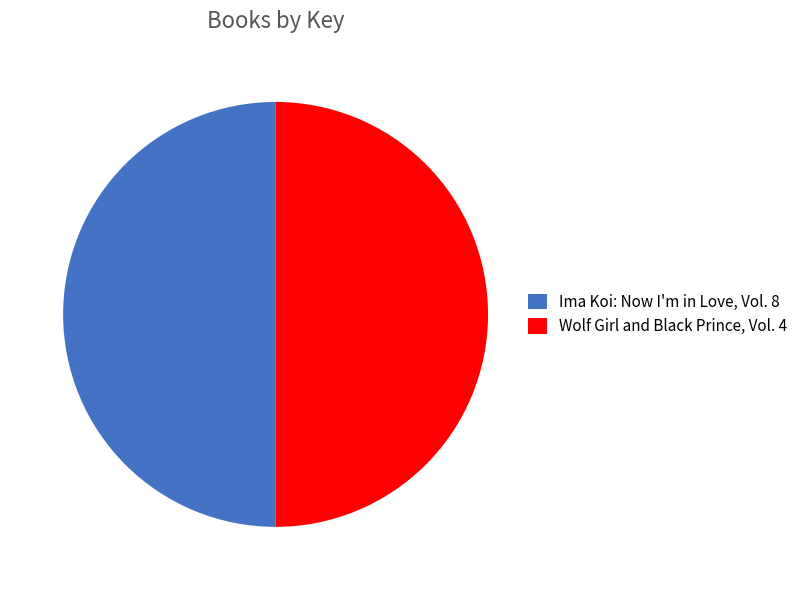

Approximately how many times larger is the value at Wolf Girl and Black Prince, Vol. 4 compared to Ima Koi: Now I'm in Love, Vol. 8?

1.0